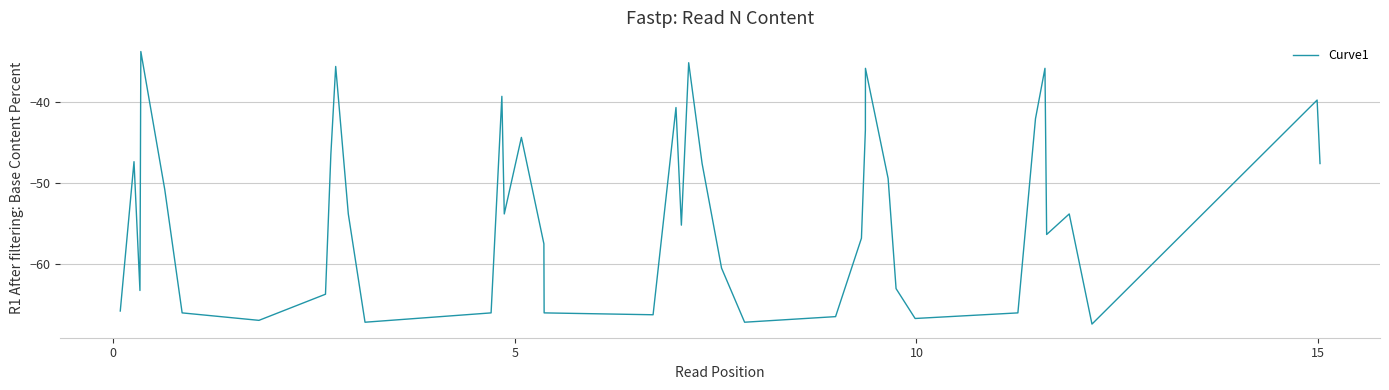

What is the difference between the maximum and minimum values?

33.8